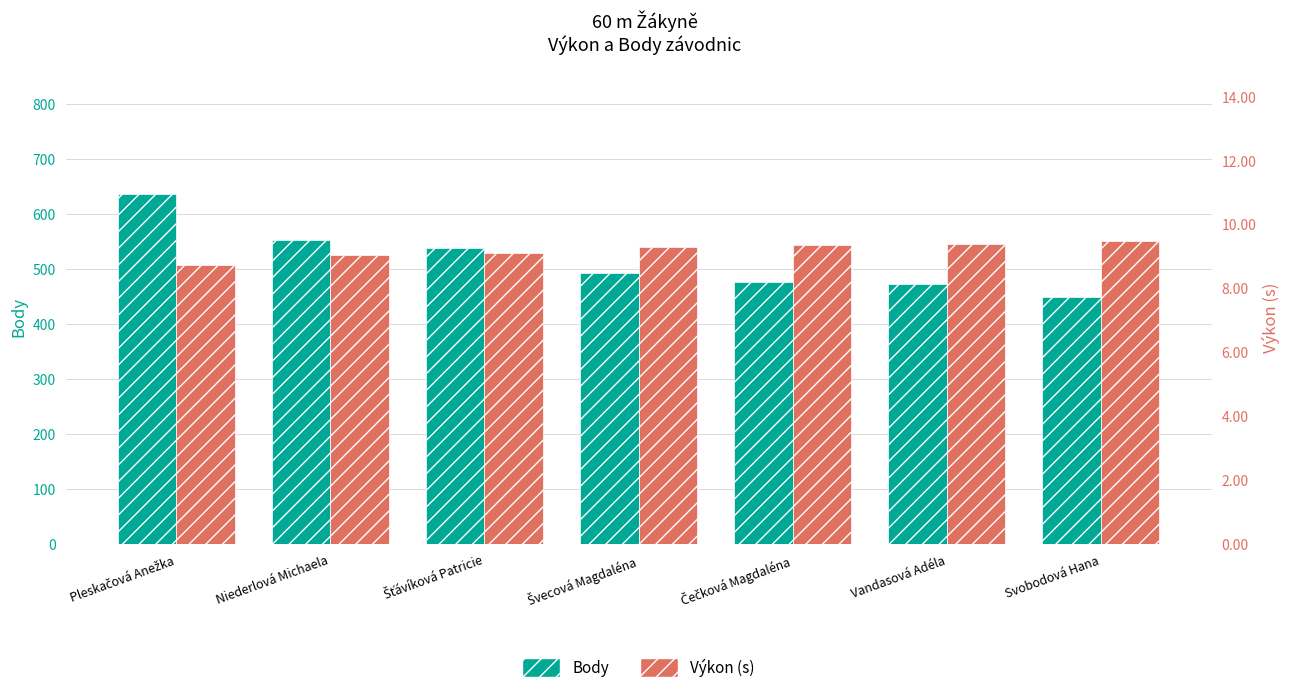

Reading left to right, transcribe all the data shown in this chart.

Body: 635.0	553.0	538.0	492.0	477.0	472.0	449.0
Výkon (s): 8.7	9.1	9.1	9.3	9.4	9.4	9.5